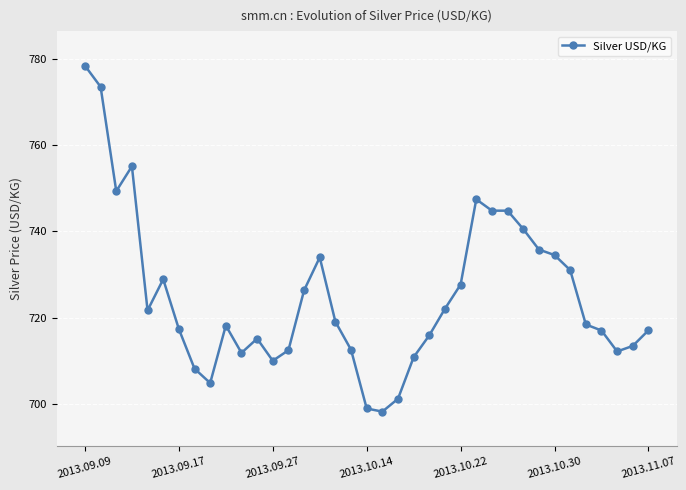

What is the value of the 8th point from the left?

708.1